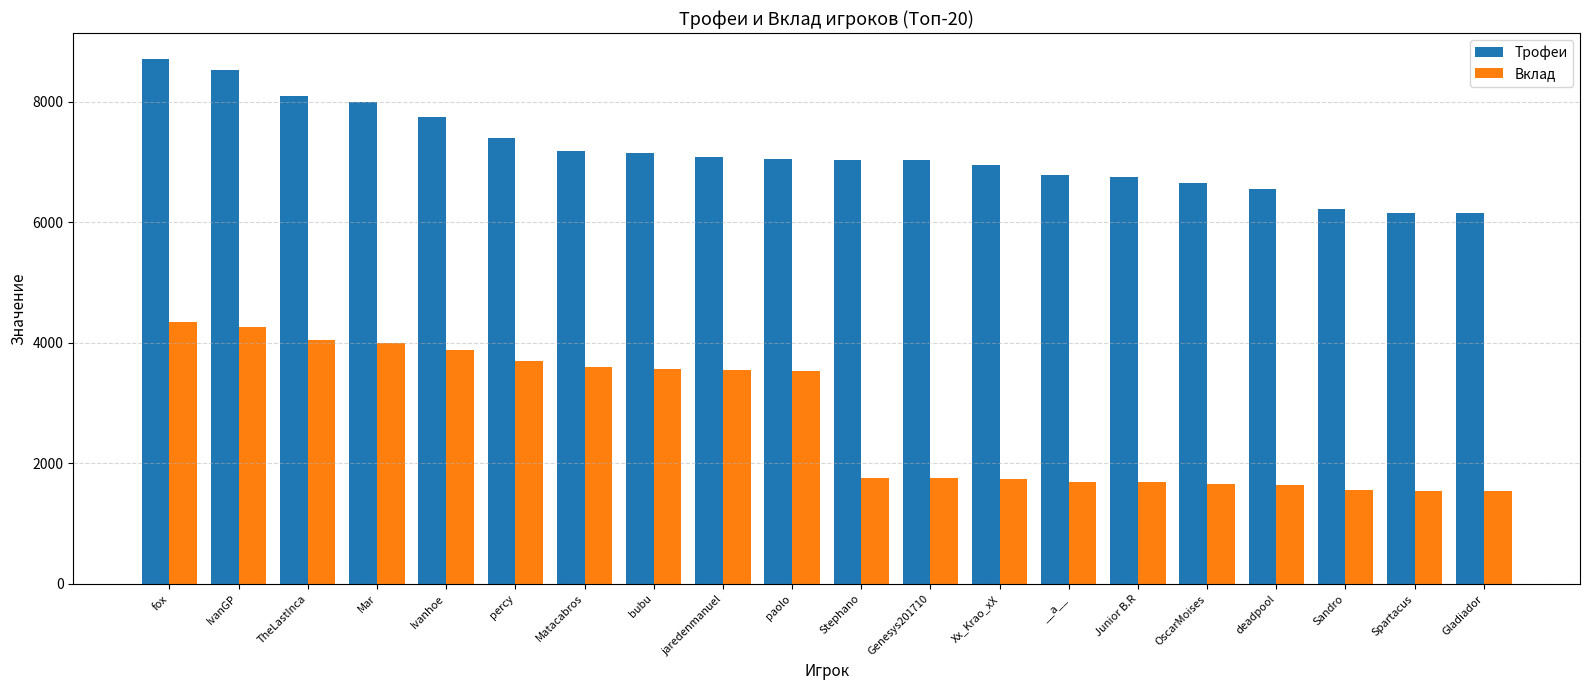

Where does the Вклад series first go above 3525?

fox